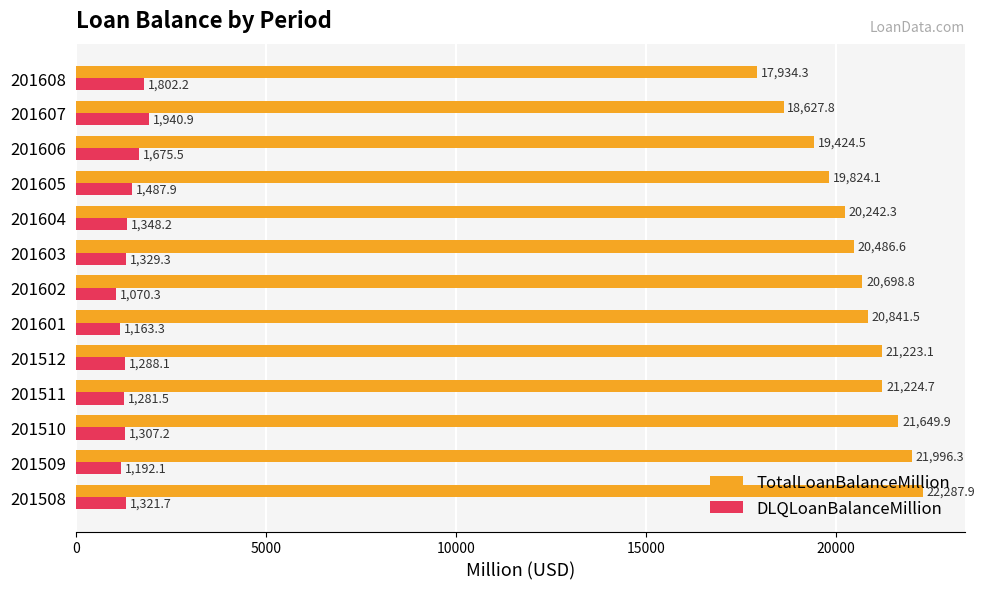

Between 201508 and 201510, which series saw the biggest shift?

TotalLoanBalanceMillion